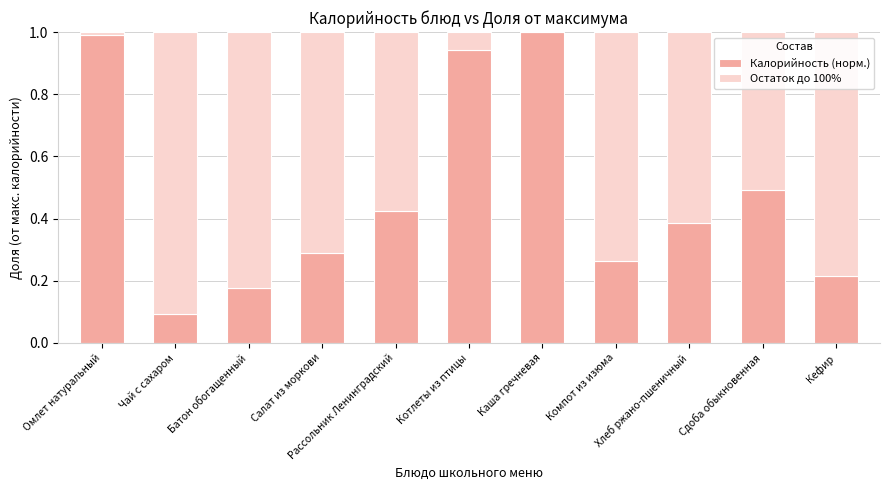

Between Салат из моркови and Сдоба обыкновенная, which series saw the biggest shift?

Калорийность (норм.)